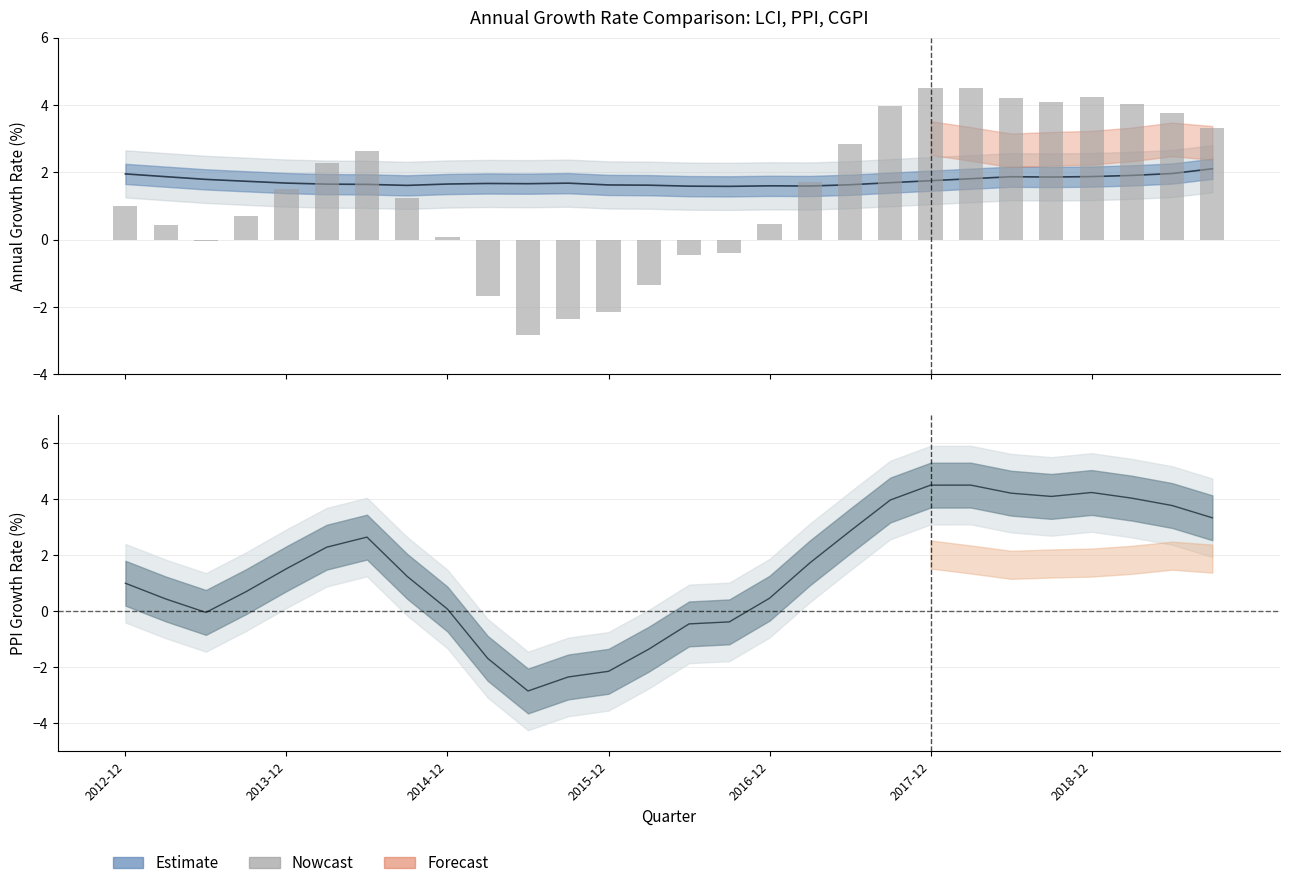

What is the change in value from 2015-12 to 20?

+3.8